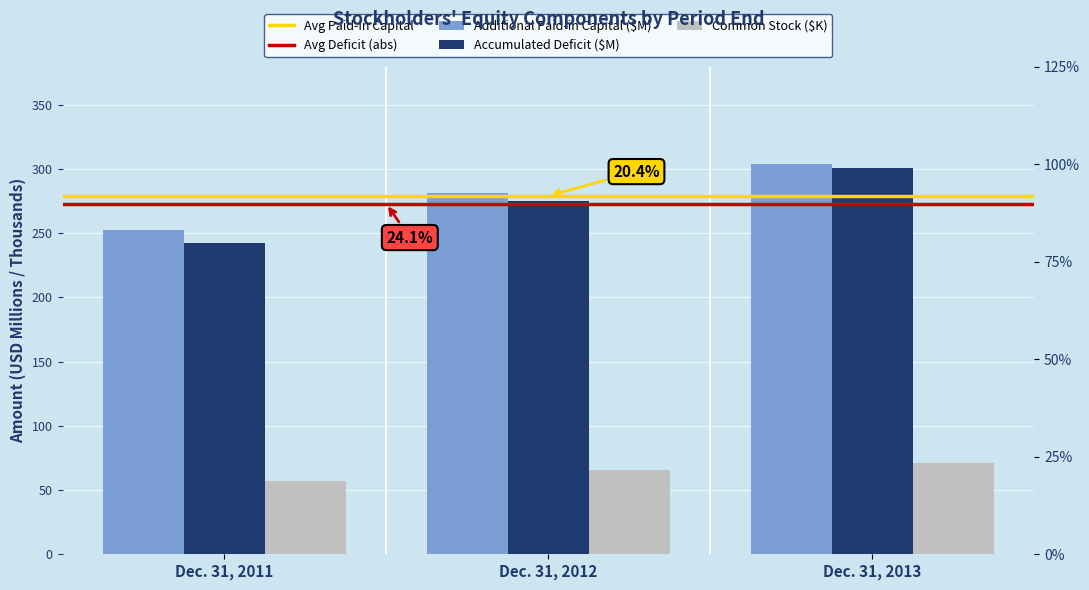

Which has a higher value, Dec. 31, 2013 or Dec. 31, 2012?

Dec. 31, 2013